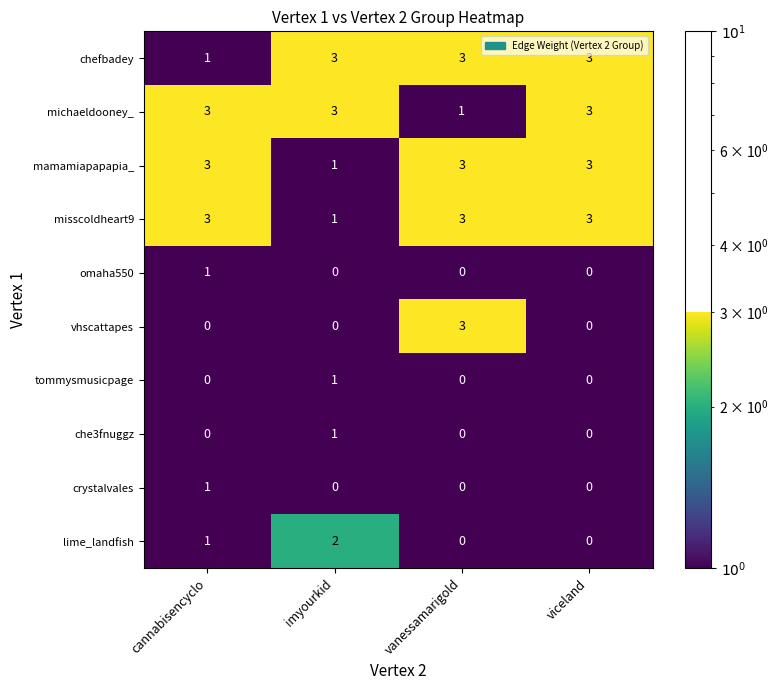

What is the sum of the mamamiapapapia_ values at imyourkid and vanessamarigold?

4